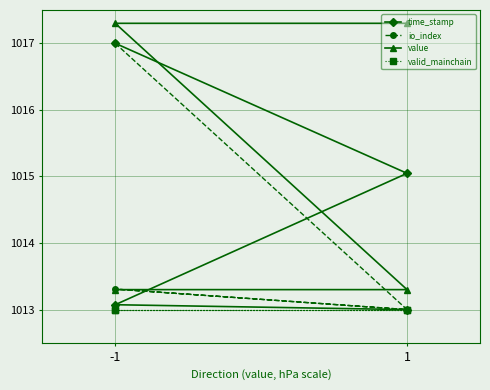

At which category is the sum across all series the highest?

-1